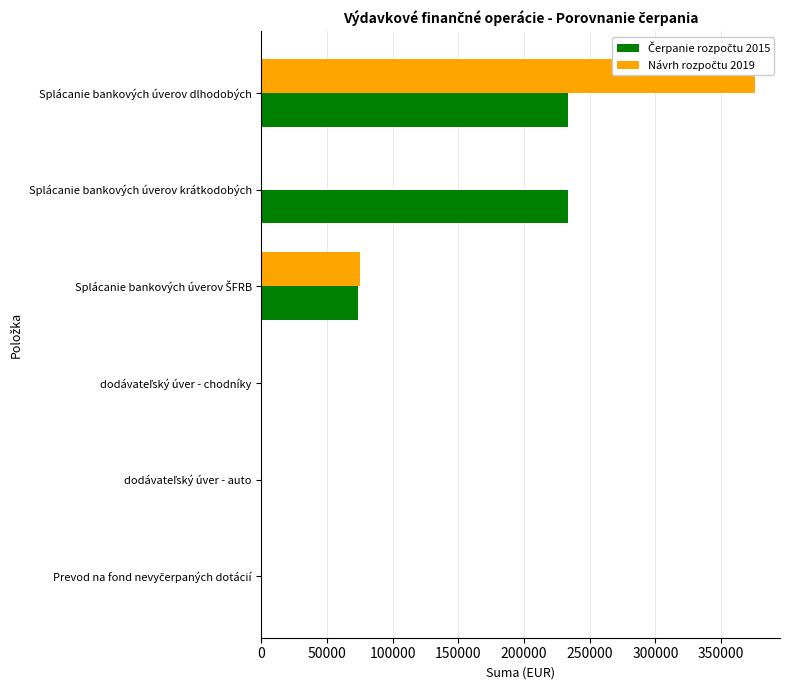

Count the number of data series in this chart.

2